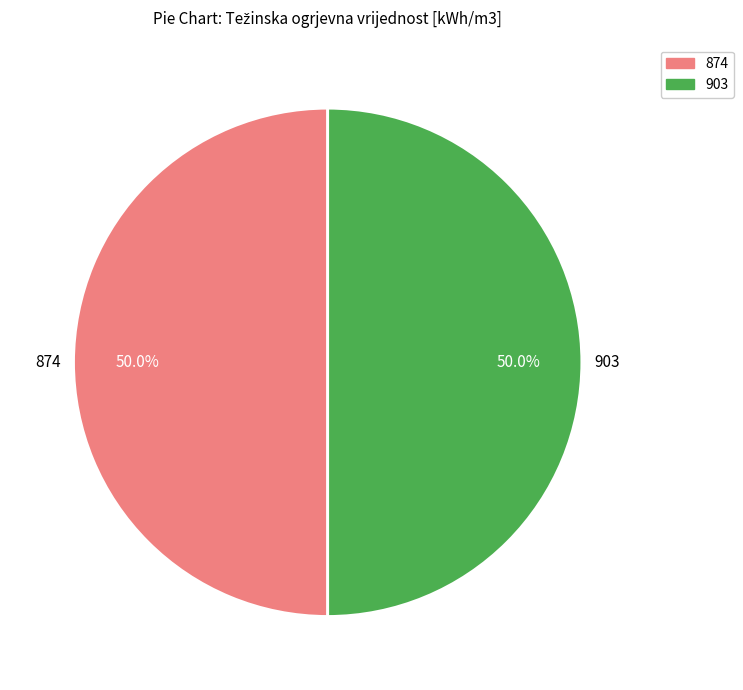

To the nearest percent, what is the average slice percentage?

50%